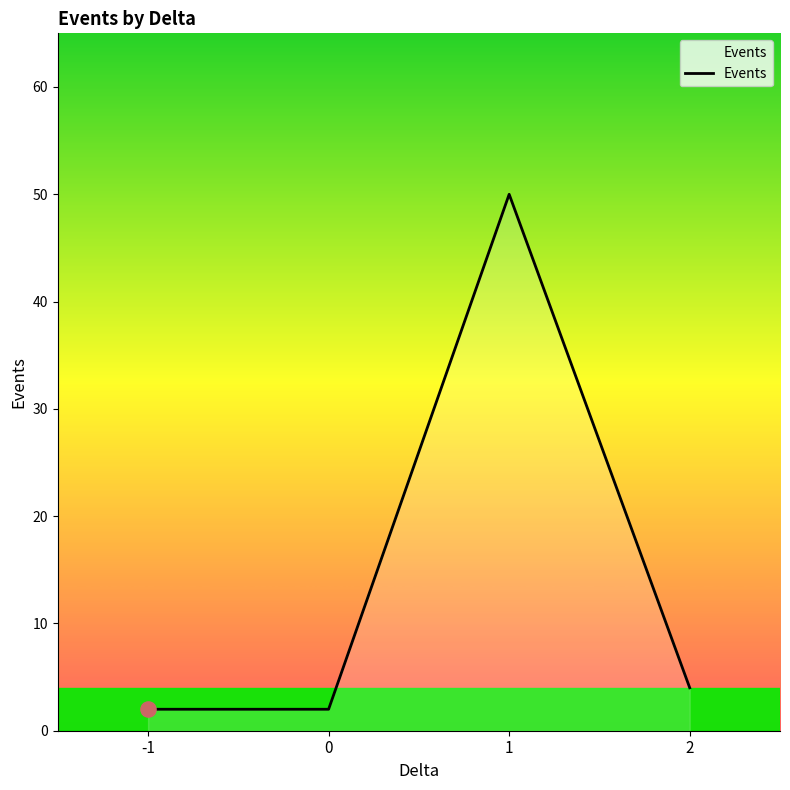

What is the change in value from -1 to 1?

+48